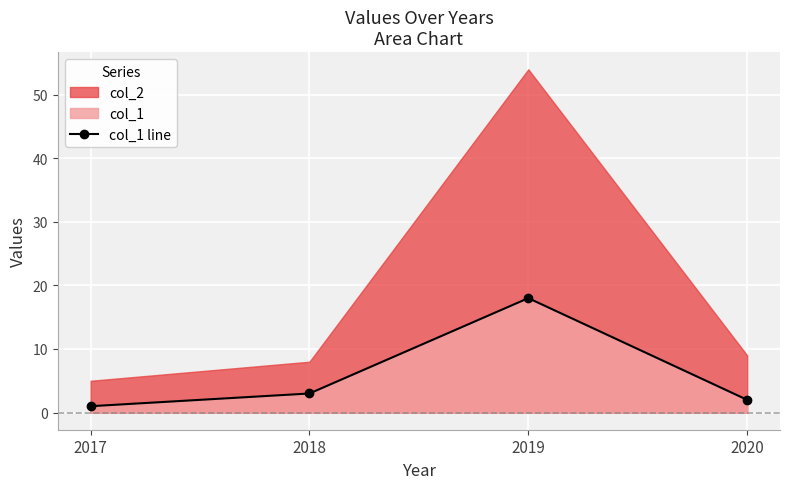

Which label corresponds to the largest value in the chart?

2019